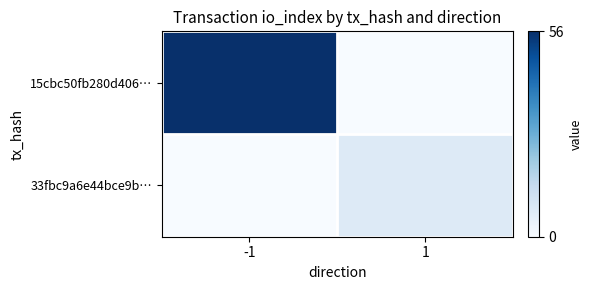

At which category does the chart reach its minimum across all series?

1